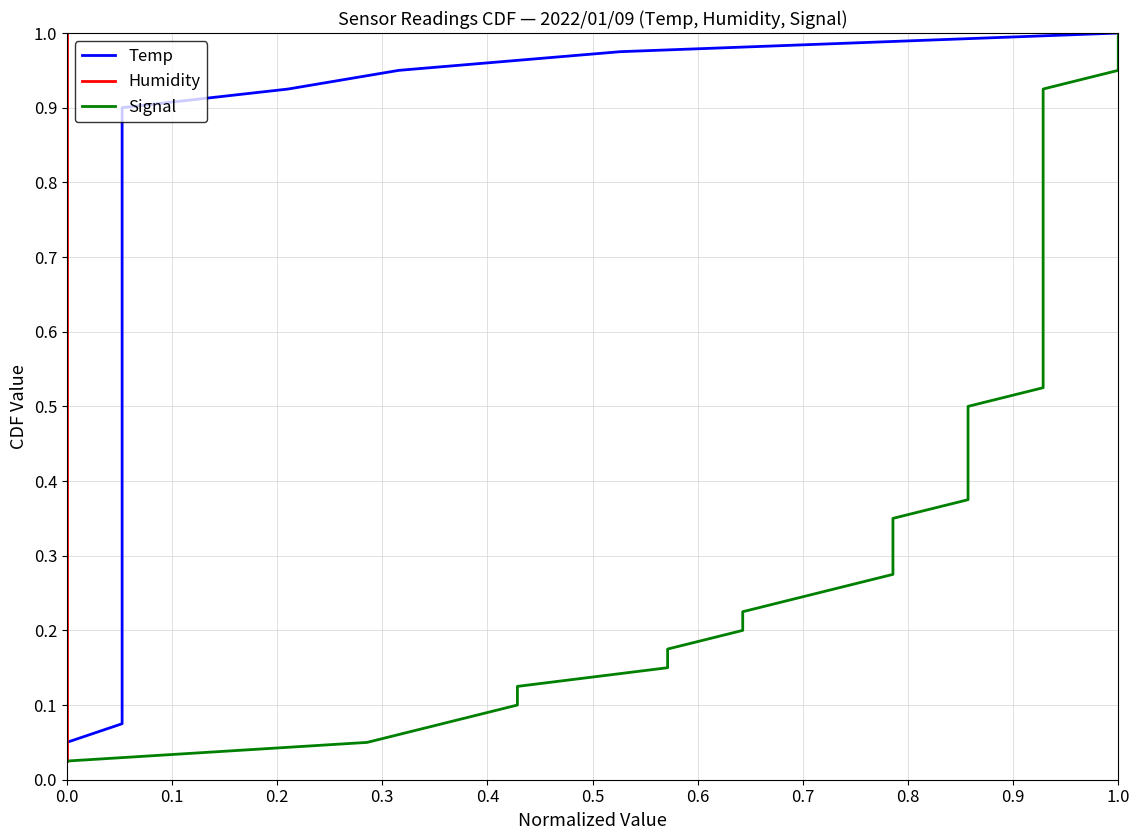

True or false: Signal and Temp intersect in this chart.

False